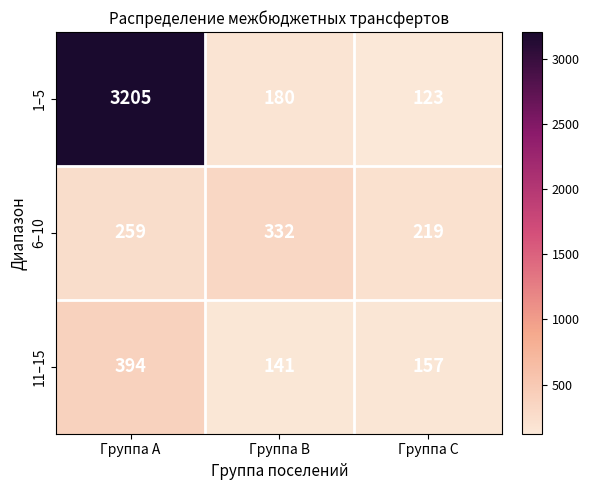

What is the average value of the 1–5 series?

1169